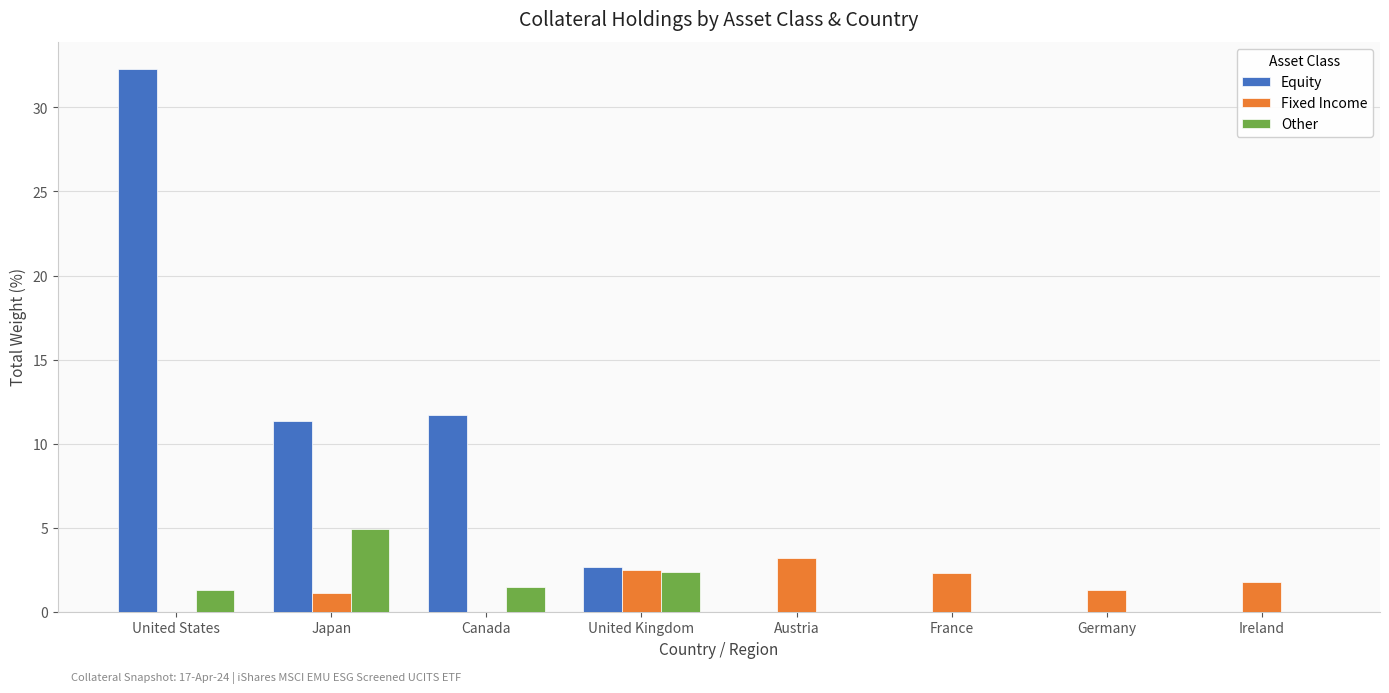

Reading left to right, list all the values displayed in this chart.

Equity: United States=32.3	Japan=11.4	Canada=11.7	United Kingdom=2.7	Austria=0.0	France=0.0	Germany=0.0	Ireland=0.0
Fixed Income: United States=0.0	Japan=1.1	Canada=0.0	United Kingdom=2.5	Austria=3.2	France=2.3	Germany=1.3	Ireland=1.8
Other: United States=1.3	Japan=4.9	Canada=1.5	United Kingdom=2.3	Austria=0.0	France=0.0	Germany=0.0	Ireland=0.0